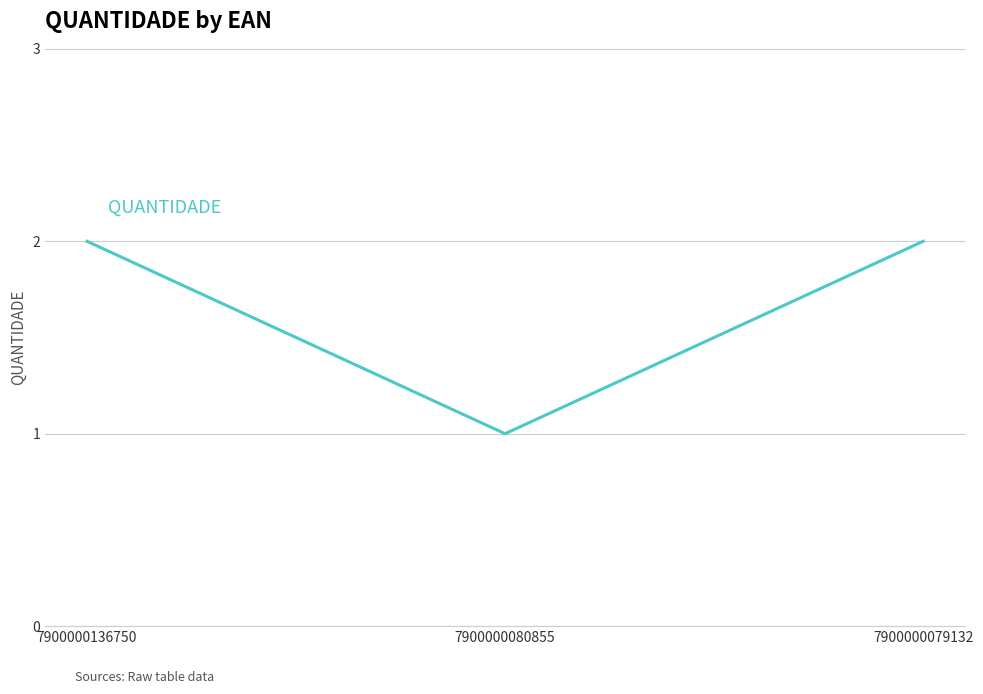

Reading left to right, transcribe all the data shown in this chart.

2	1	2